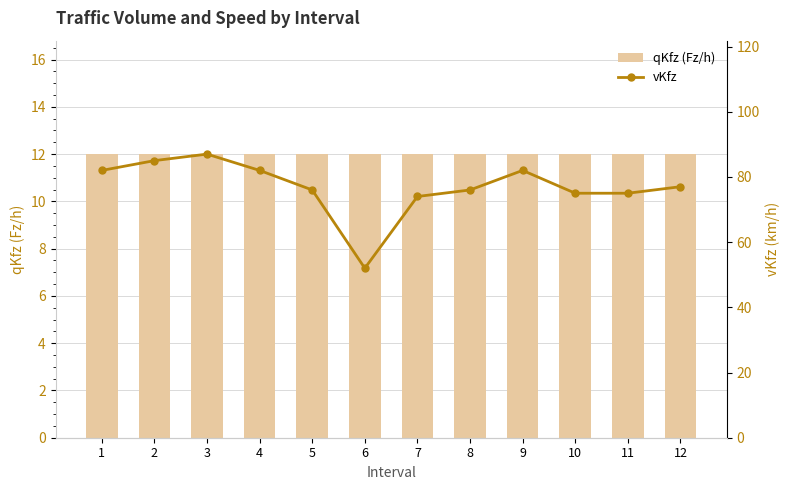

Between 2 and 4, which is larger?

2